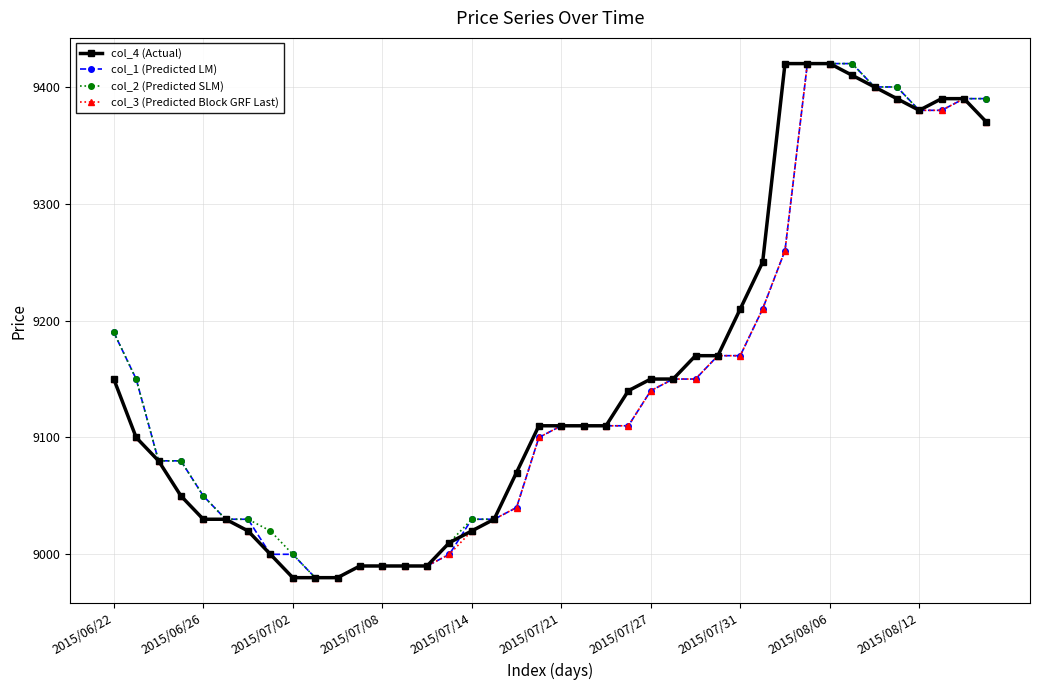

What is the greatest value displayed?

9420